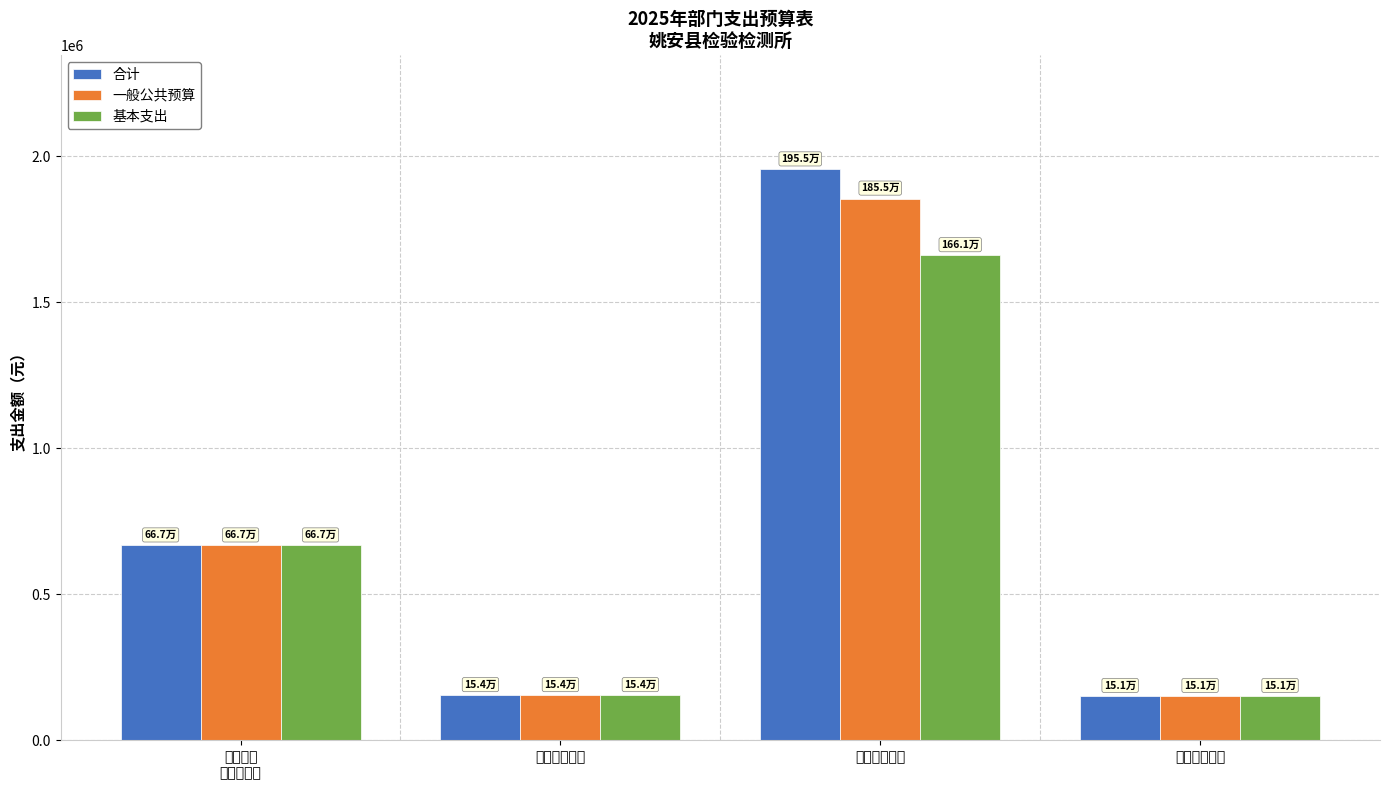

What is the label of the 4th bar from the left?

住房保障支出